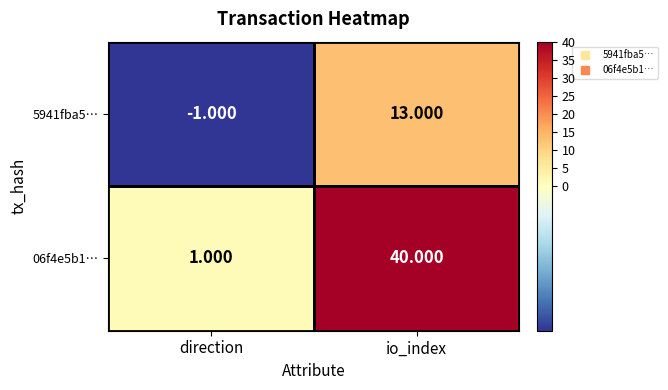

At which category does the chart reach its minimum across all series?

direction